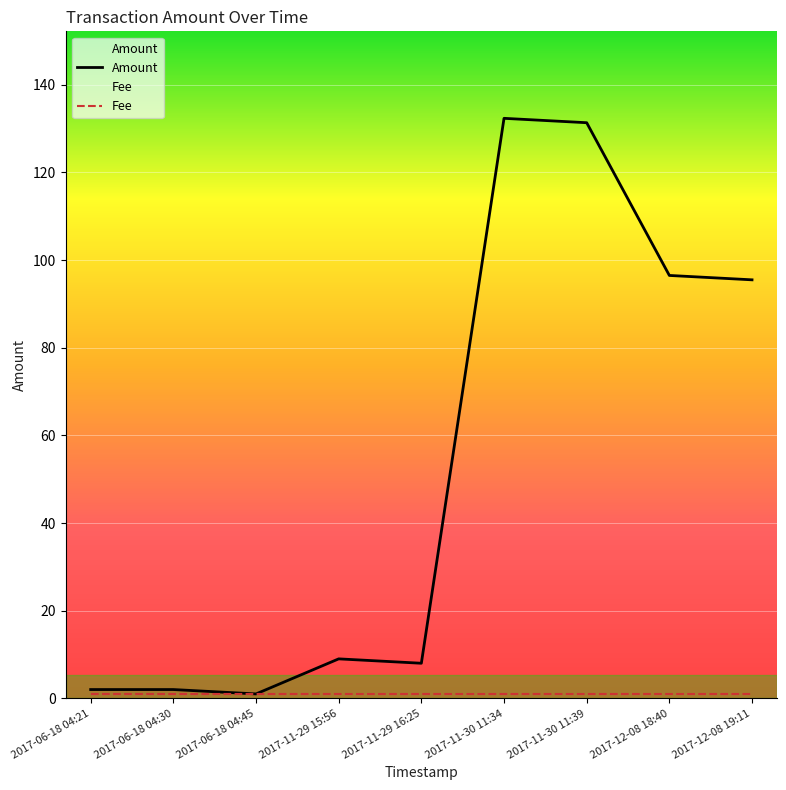

What is the value of the Fee point at the 3rd from the left?

1.0